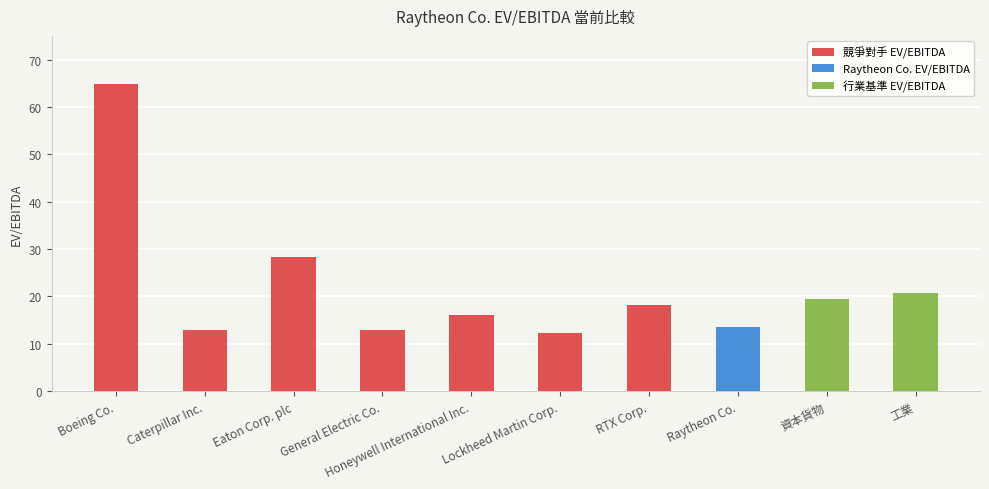

What is the sum of all values?

219.6